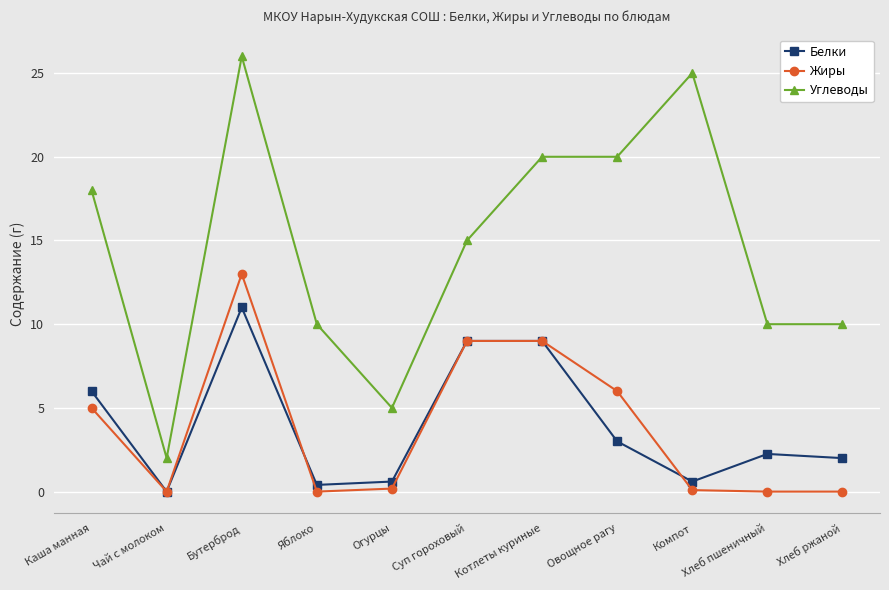

What is the maximum value shown in the chart?

26.0